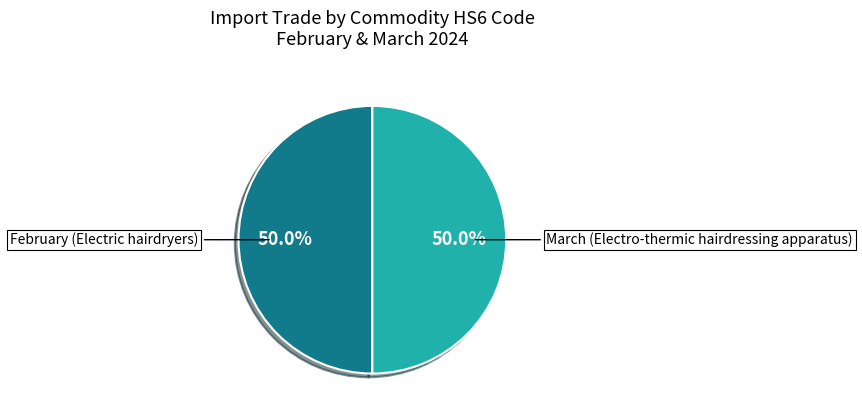

Approximately how many times larger is the value at February (Electric hairdryers) compared to March (Electro-thermic hairdressing apparatus)?

1.0